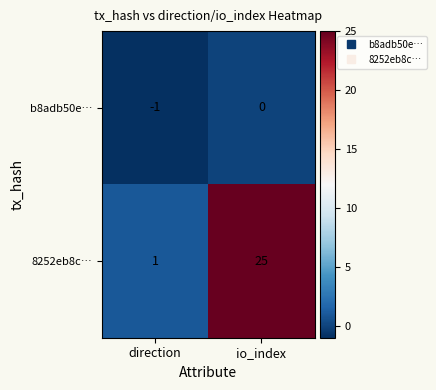

At which label is 8252eb8c… closest to 13?

direction